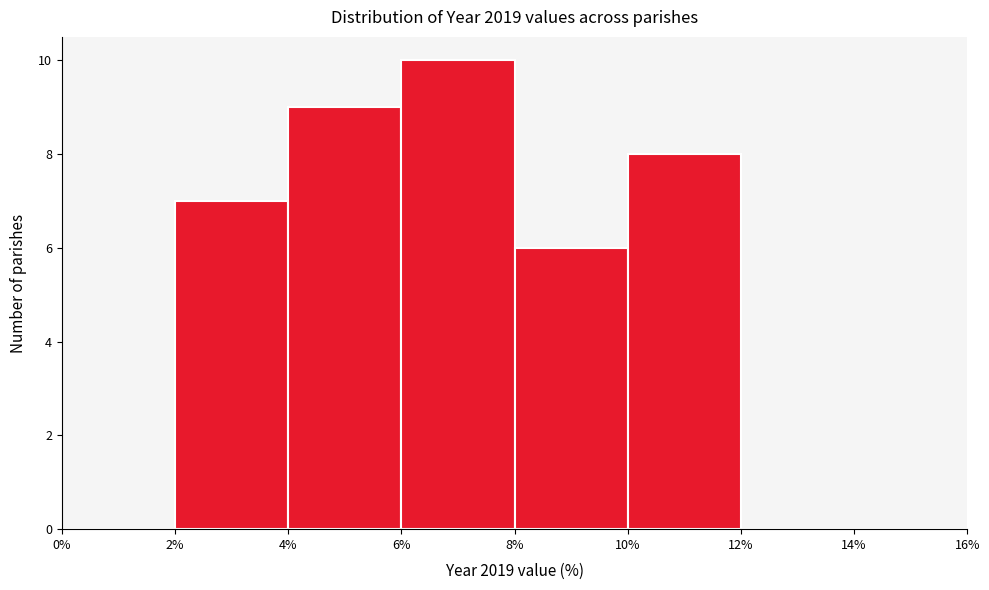

How tall is the bar that spans 4% to 6% on the x-axis? The values are not printed on the chart, so give them approximately, as read against the axis.

9